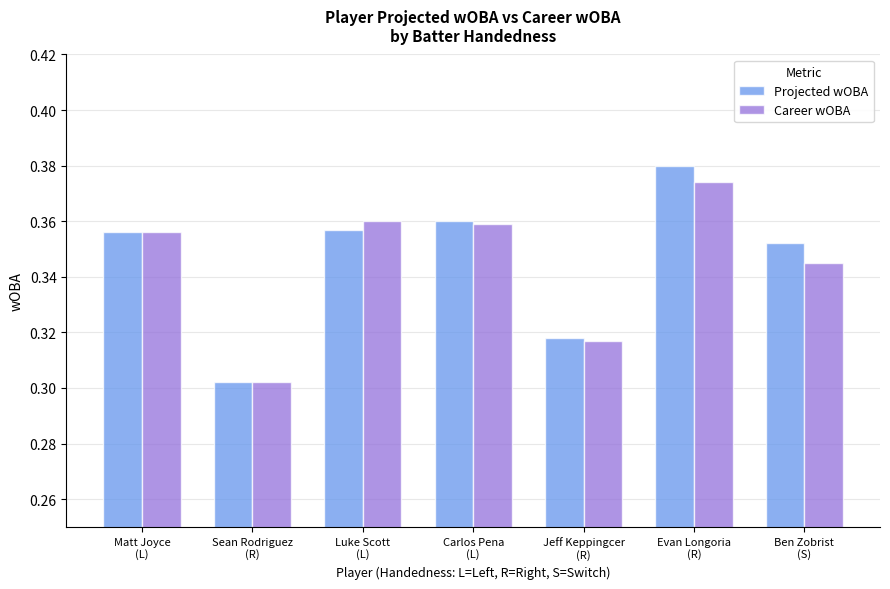

Which series has the largest range (max minus min)?

Projected wOBA